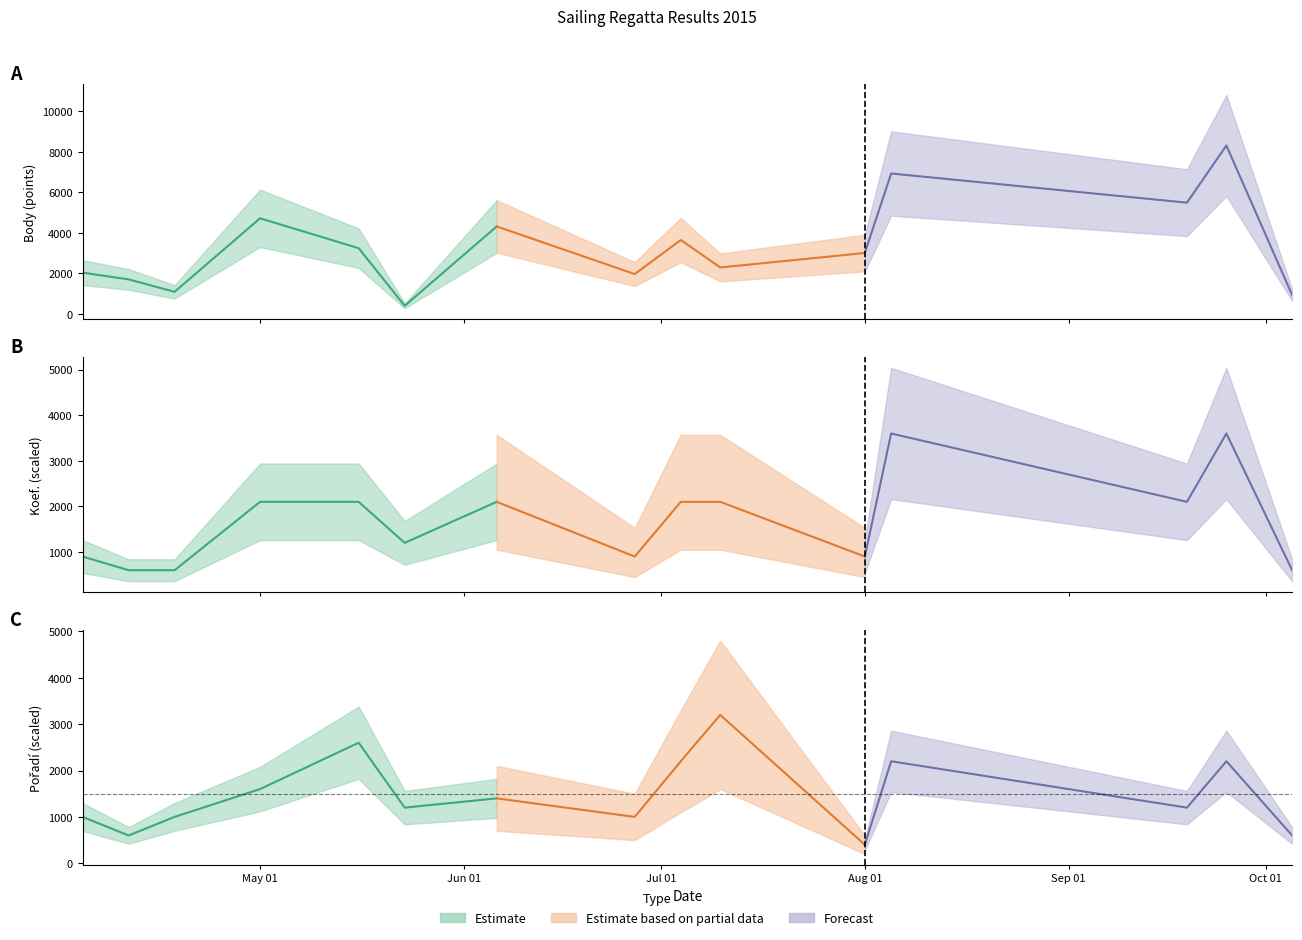

True or false: Koef. and Body intersect in this chart.

False